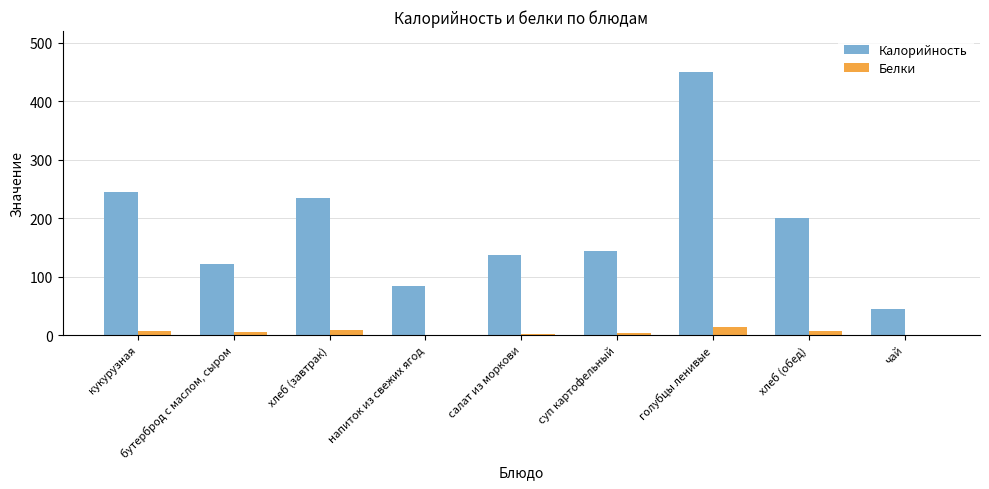

What is the spread (max minus min) of values at чай?

45.1